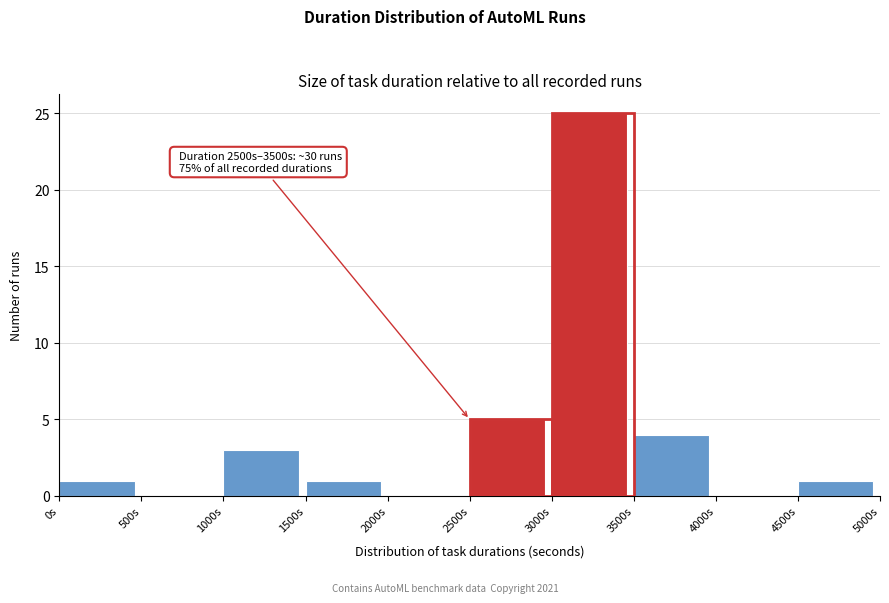

Which range on the x-axis has the tallest bar?

3000 to 3500